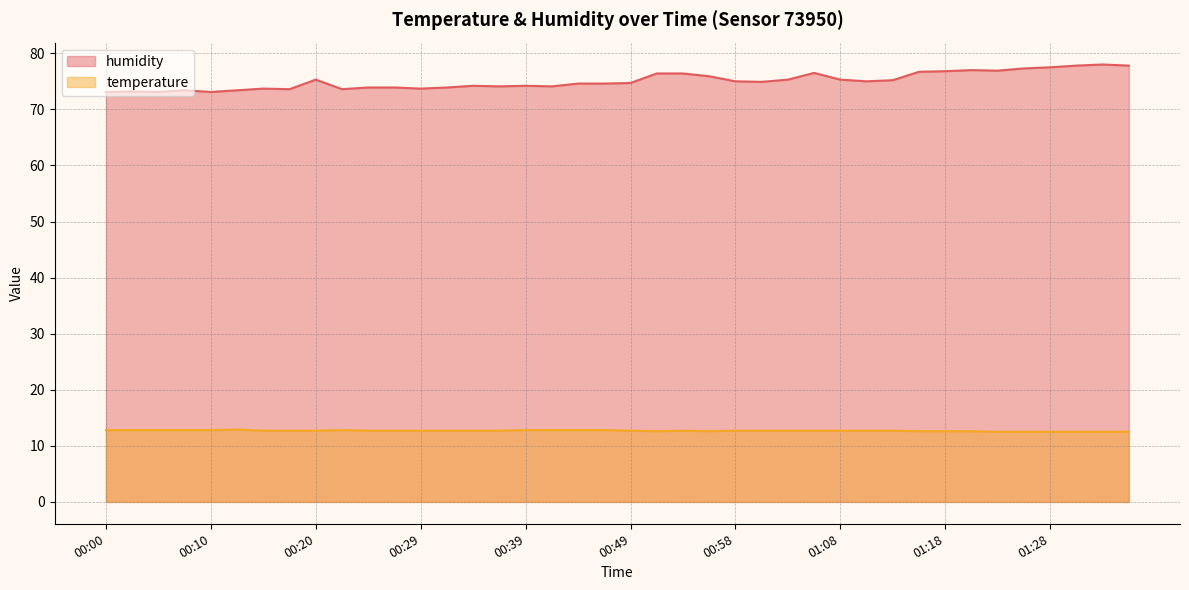

Which series changed the most between 00:58 and 01:31?

humidity